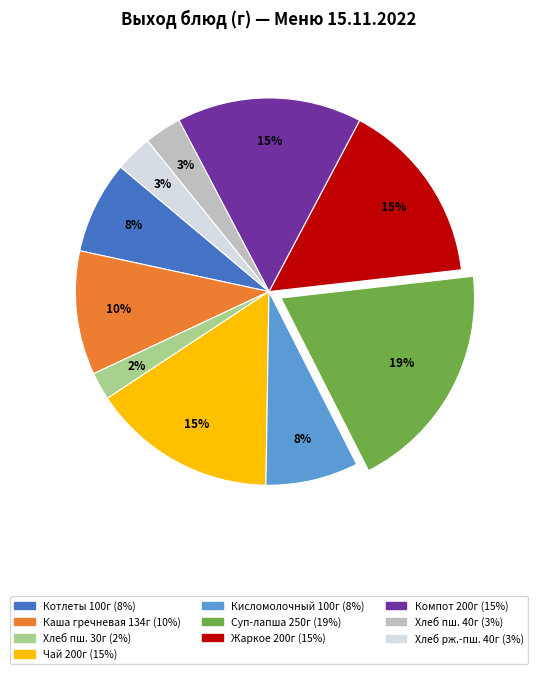

To the nearest percent, what is the average slice percentage?

10%